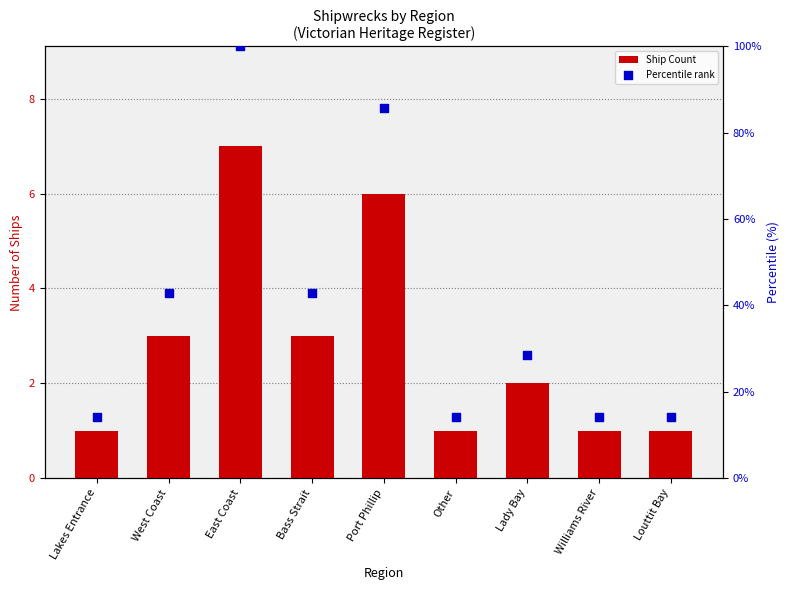

What is the total value across all series at Louttit Bay?

15.3